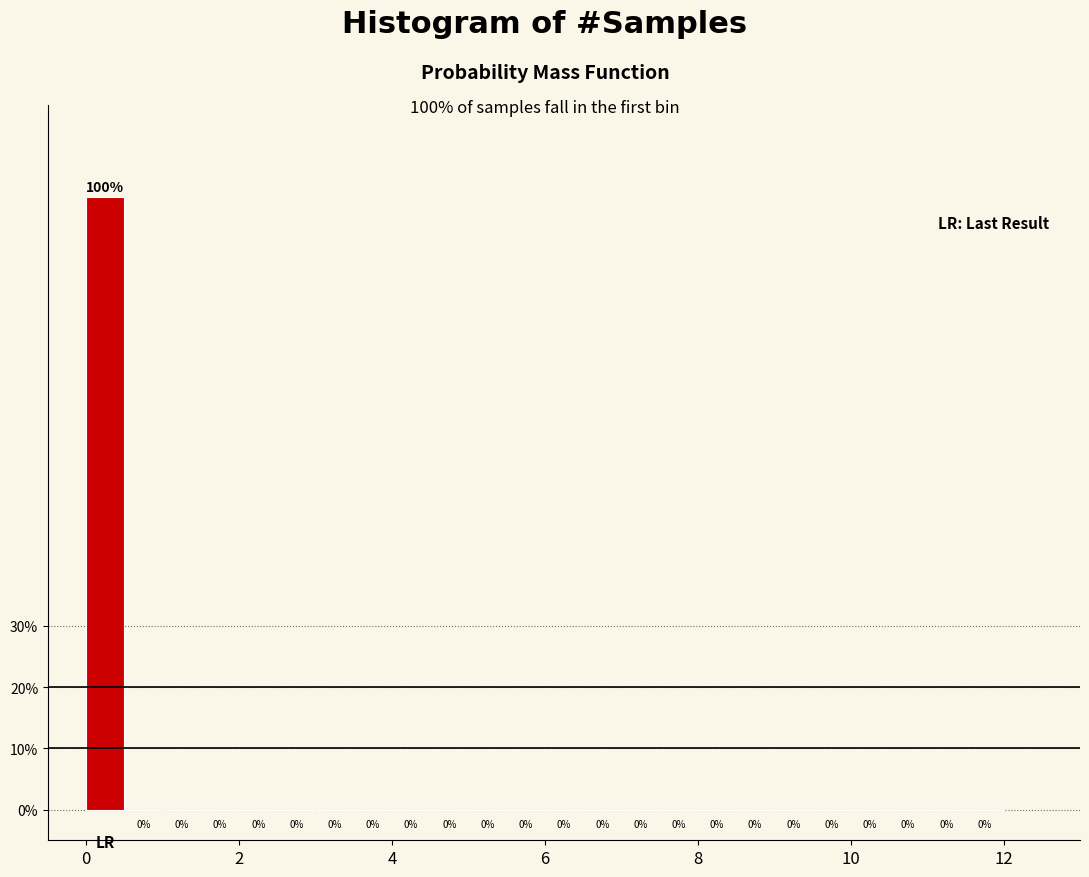

Read against the x-axis, roughly where is the centre of the tallest bar?

0.2